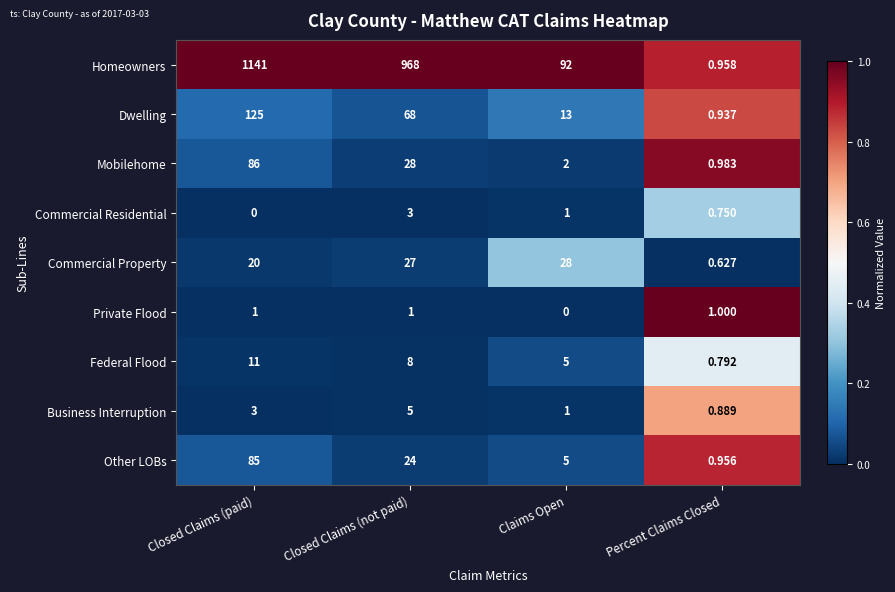

Which series changed the most between Closed Claims (not paid) and Claims Open?

Homeowners